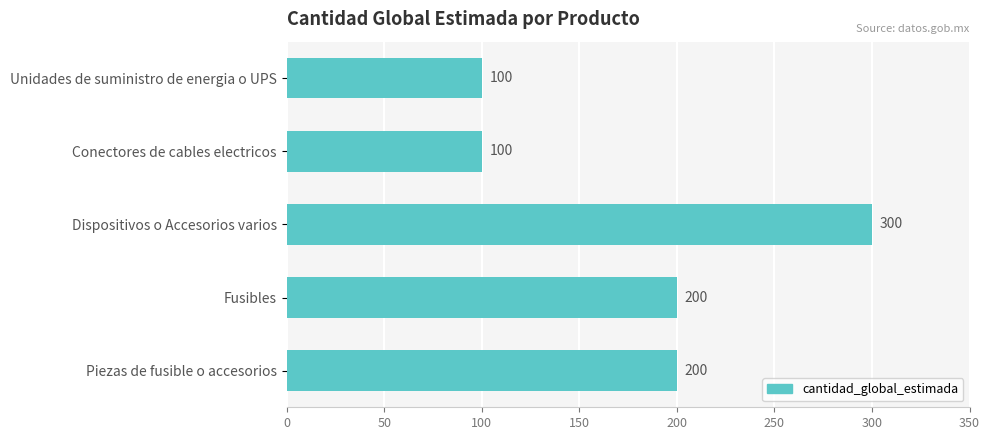

Reading top to bottom, list all the values displayed in this chart.

Unidades de suministro de energia o UPS=100	Conectores de cables electricos=100	Dispositivos o Accesorios varios=300	Fusibles=200	Piezas de fusible o accesorios=200